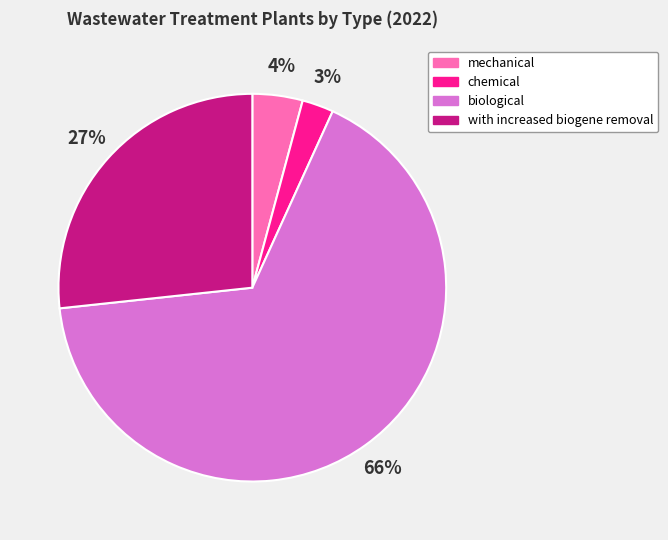

The with increased biogene removal slice represents 27% of the pie. True or false?

True